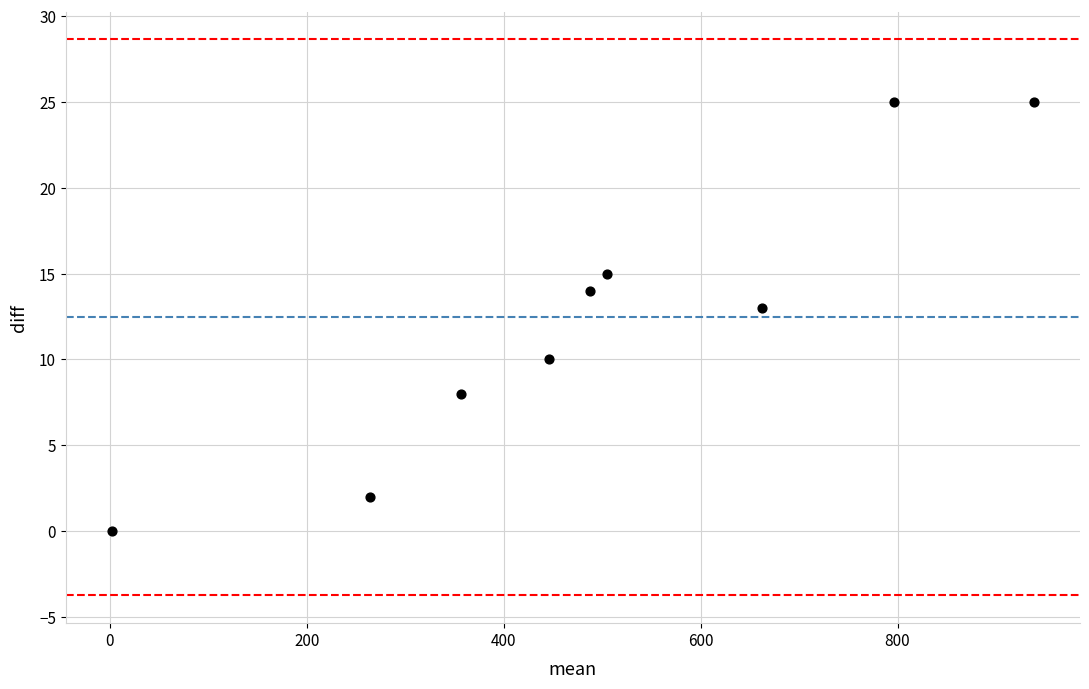

What is the average Y value?

12